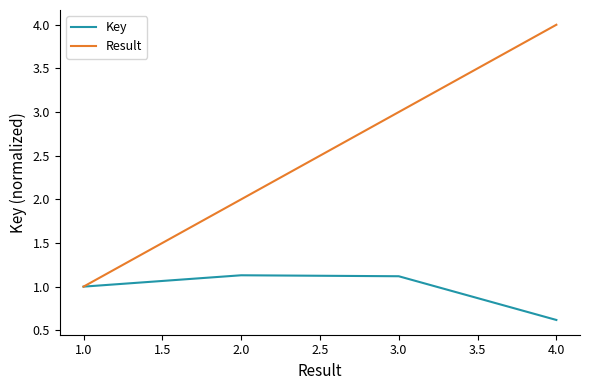

At which label is Result closest to 2?

2.0